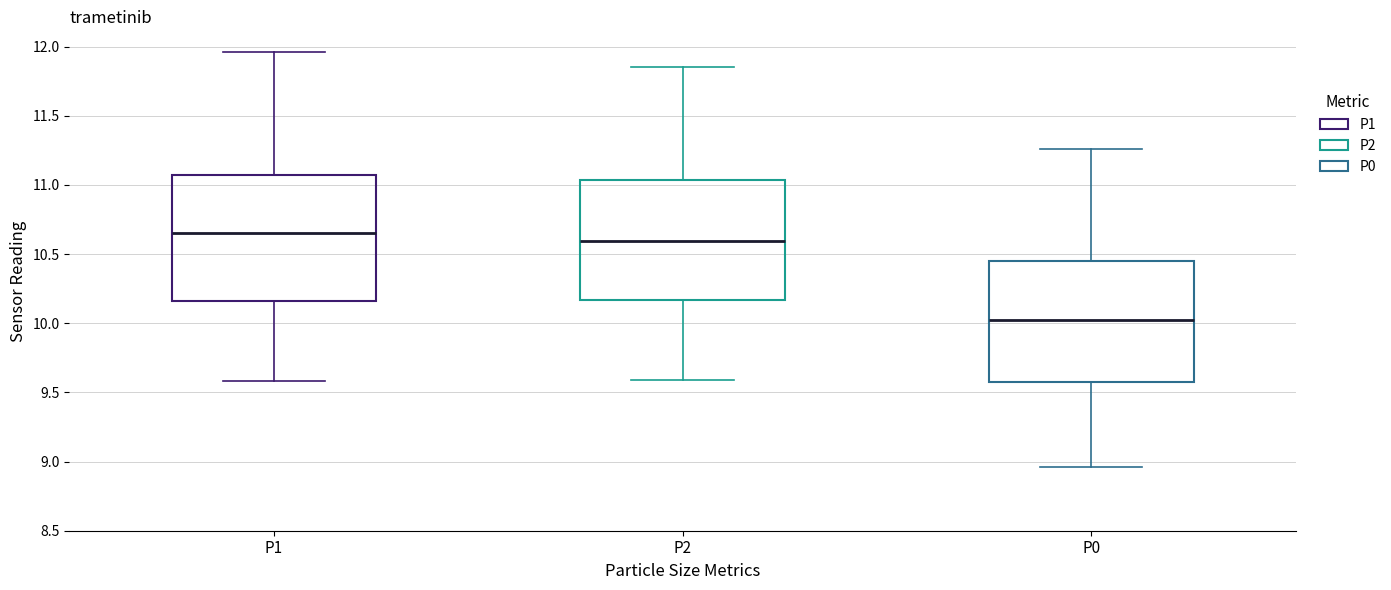

Which box's median line is the lowest?

P0